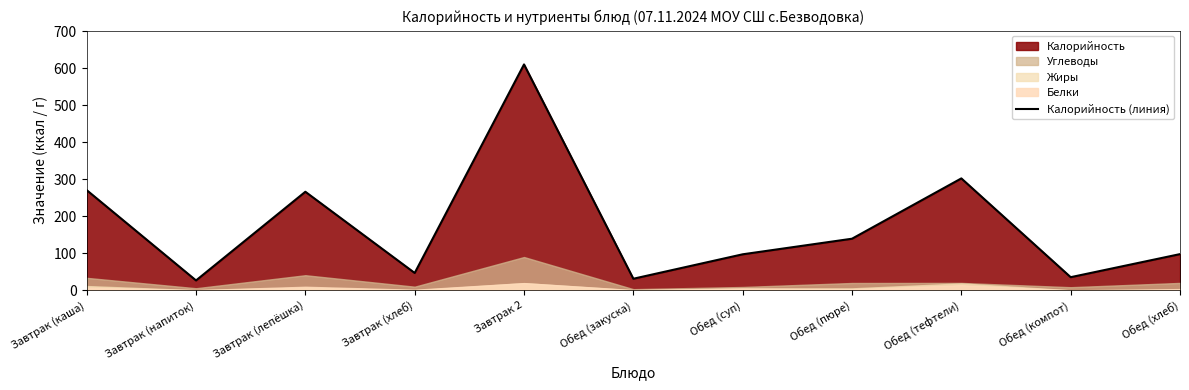

What is the change in value from Завтрак (лепёшка) to Обед (компот)?

-230.7